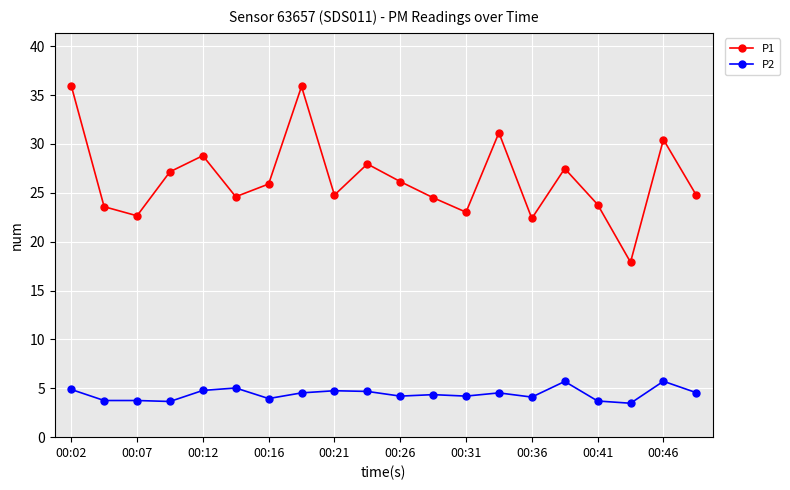

What is the maximum value for P1?

36.0